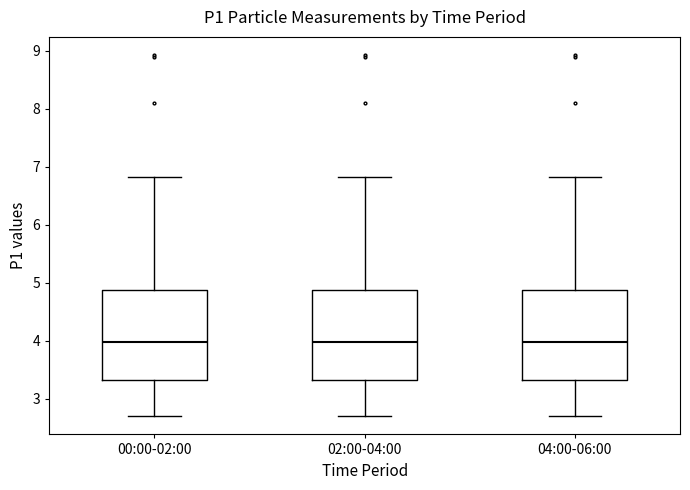

Reading left to right, read every box against the y-axis: the position of its median line, the range the box covers, and the ends of its whiskers. The values are not printed on the chart, so give them approximately, as read against the axis.

00:00-02:00: median 4.0, box 3.3 to 4.9, whiskers 2.7 to 6.8
02:00-04:00: median 4.0, box 3.3 to 4.9, whiskers 2.7 to 6.8
04:00-06:00: median 4.0, box 3.3 to 4.9, whiskers 2.7 to 6.8